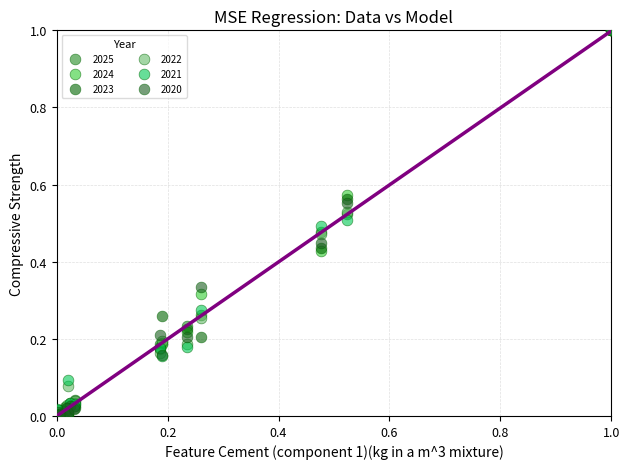

What are all the series names shown in the legend?

2025, 2024, 2023, 2022, 2021, 2020